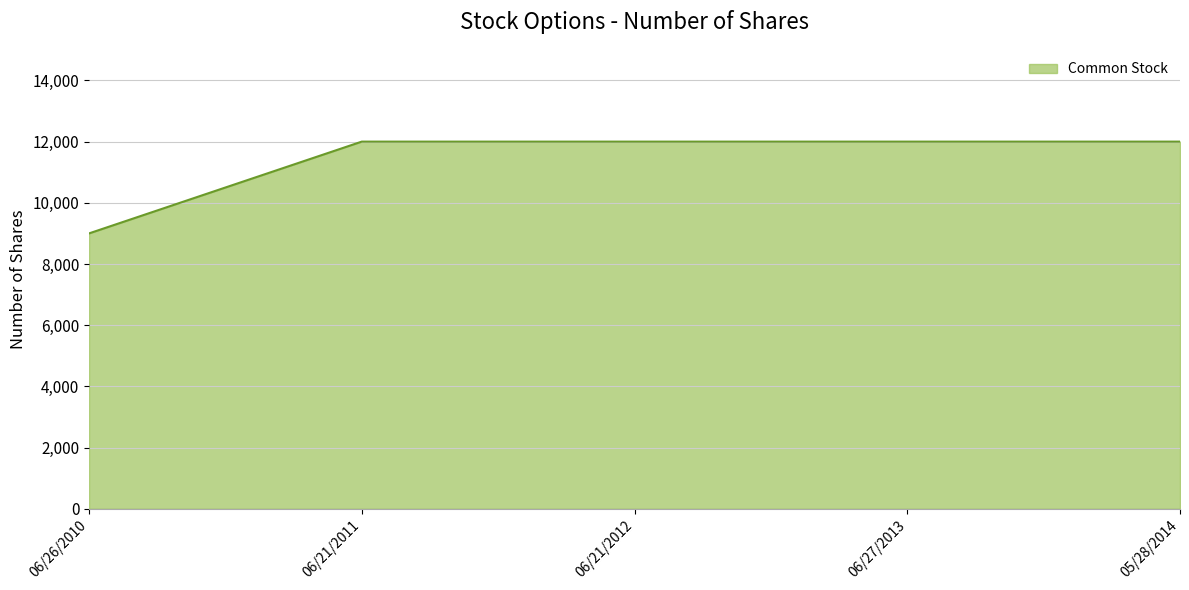

What is the ratio of the value at 06/21/2011 to the value at 05/28/2014?

1.0